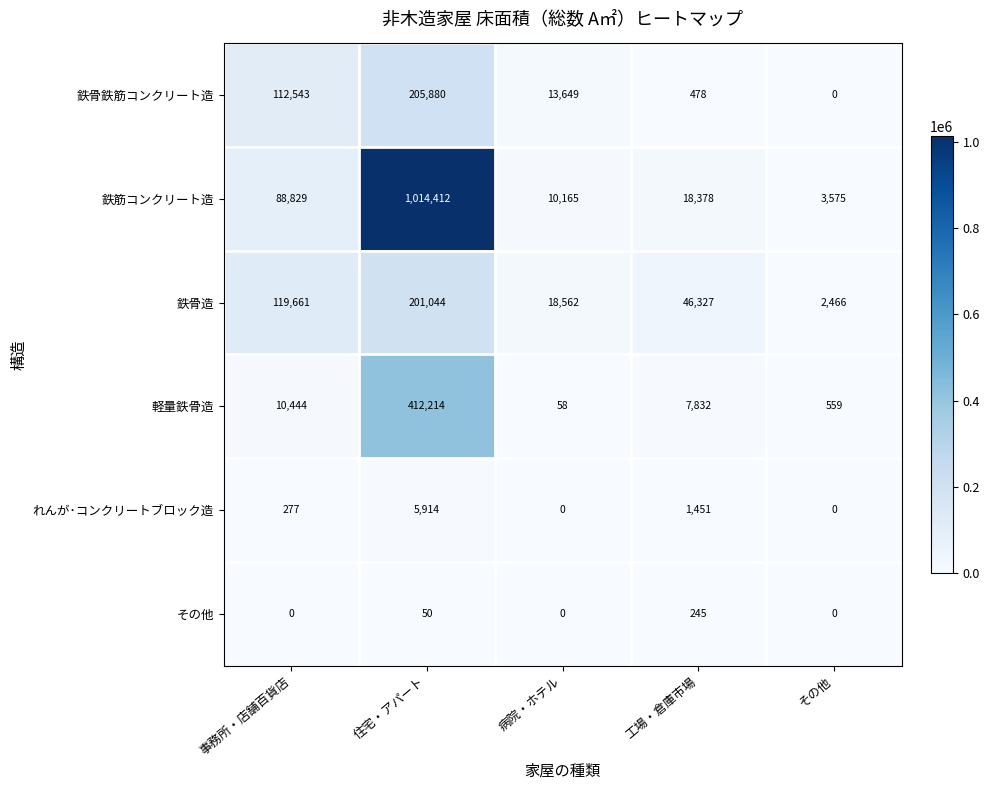

Reading left to right, list all the values displayed in this chart.

鉄骨鉄筋コンクリート造: 112543	205880	13649	478	0
鉄筋コンクリート造: 88829	1014412	10165	18378	3575
鉄骨造: 119661	201044	18562	46327	2466
軽量鉄骨造: 10444	412214	58	7832	559
れんが･コンクリートブロック造: 277	5914	0	1451	0
その他: 0	50	0	245	0